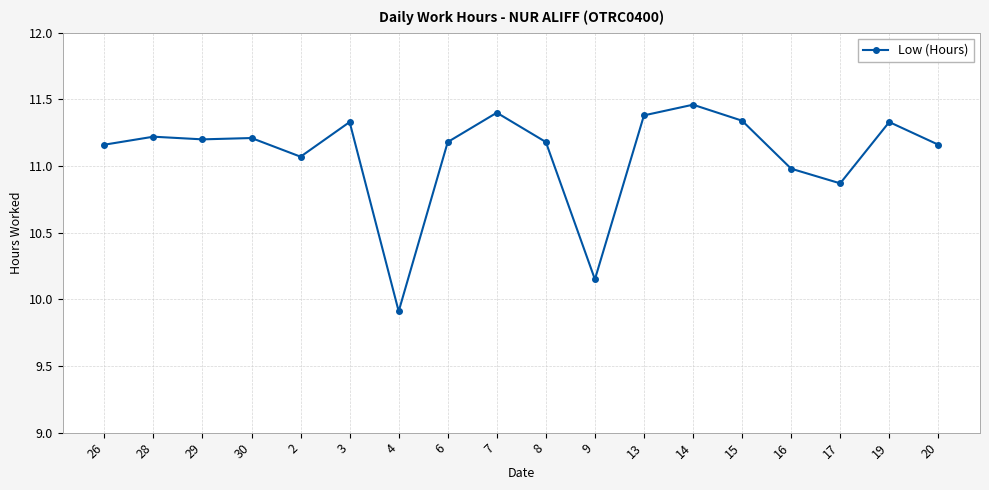

What is the sum of the values at 30 and 2?

22.3